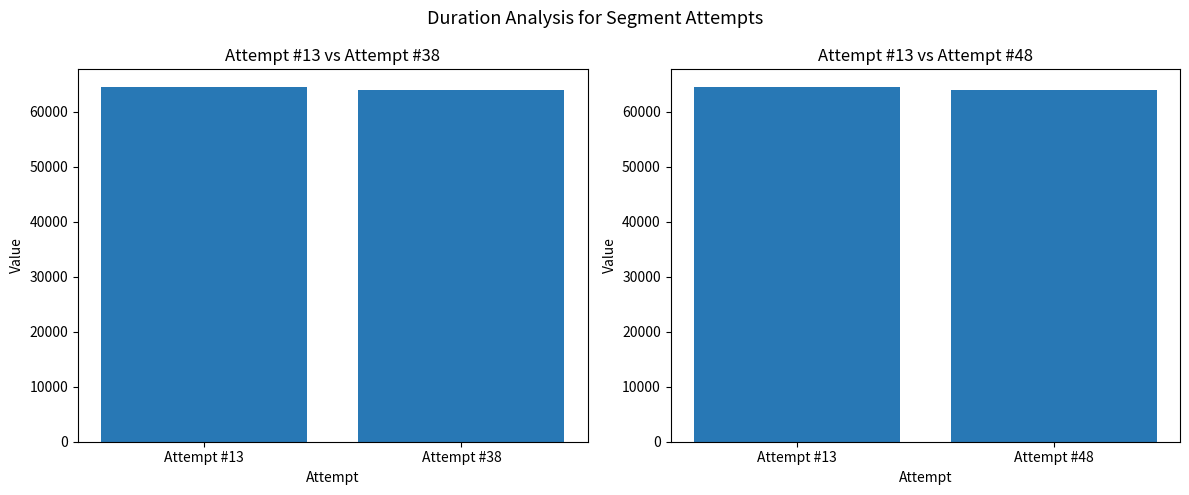

What is the difference between the maximum and minimum values?

615.9